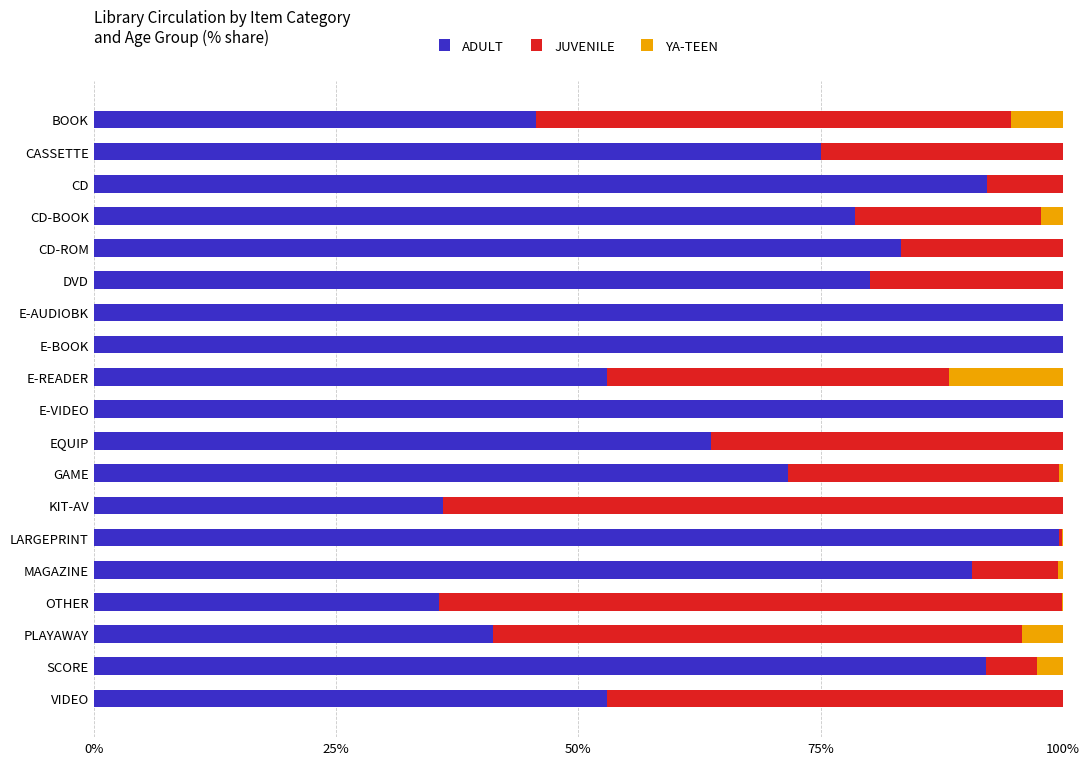

How many values in the ADULT series exceed 78?

10